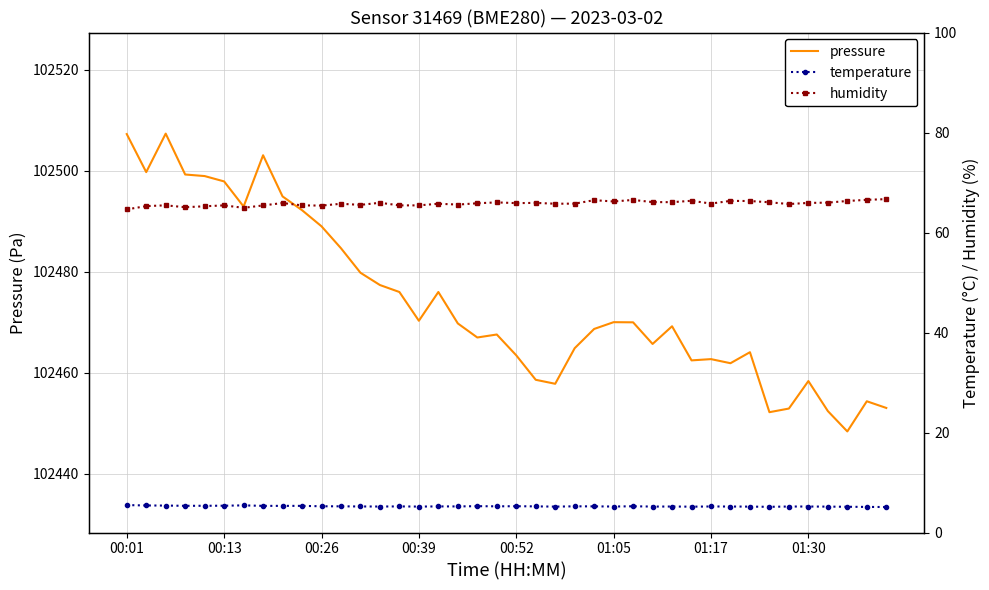

Reading left to right, transcribe all the data shown in this chart.

pressure: 102507.2	102499.7	102507.3	102499.2	102498.9	102497.9	102492.9	102503.1	102494.9	102492.2	102489.0	102484.7	102479.8	102477.4	102476.0	102470.3	102476.0	102469.8	102467.0	102467.6	102463.5	102458.6	102457.8	102464.9	102468.7	102470.0	102470.0	102465.7	102469.2	102462.5	102462.7	102461.9	102464.1	102452.2	102452.9	102458.4	102452.4	102448.4	102454.4	102453.1
temperature: 5.5	5.4	5.4	5.3	5.3	5.4	5.4	5.3	5.3	5.3	5.2	5.2	5.2	5.2	5.2	5.2	5.2	5.2	5.3	5.2	5.3	5.2	5.2	5.2	5.2	5.2	5.2	5.2	5.2	5.2	5.2	5.2	5.2	5.1	5.2	5.2	5.2	5.2	5.1	5.1
humidity: 64.6	65.3	65.4	65.1	65.2	65.4	64.9	65.4	65.9	65.4	65.4	65.8	65.5	66.0	65.4	65.4	65.8	65.6	65.8	66.0	65.9	65.9	65.8	65.8	66.5	66.2	66.5	66.1	66.1	66.3	65.8	66.3	66.3	66.0	65.7	65.9	66.0	66.3	66.5	66.7